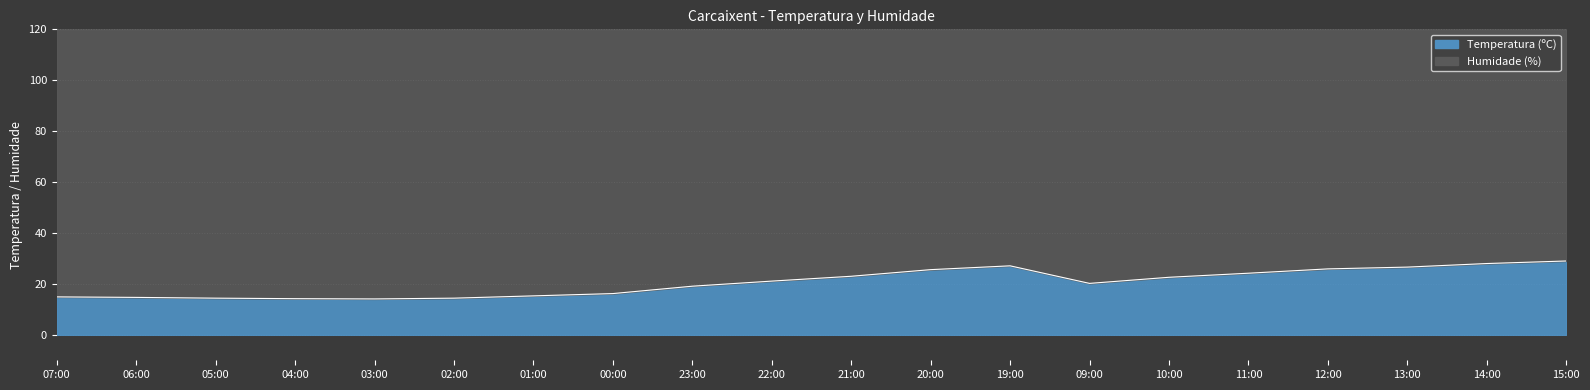

The value at 02:00 is 14.4. True or false?

True